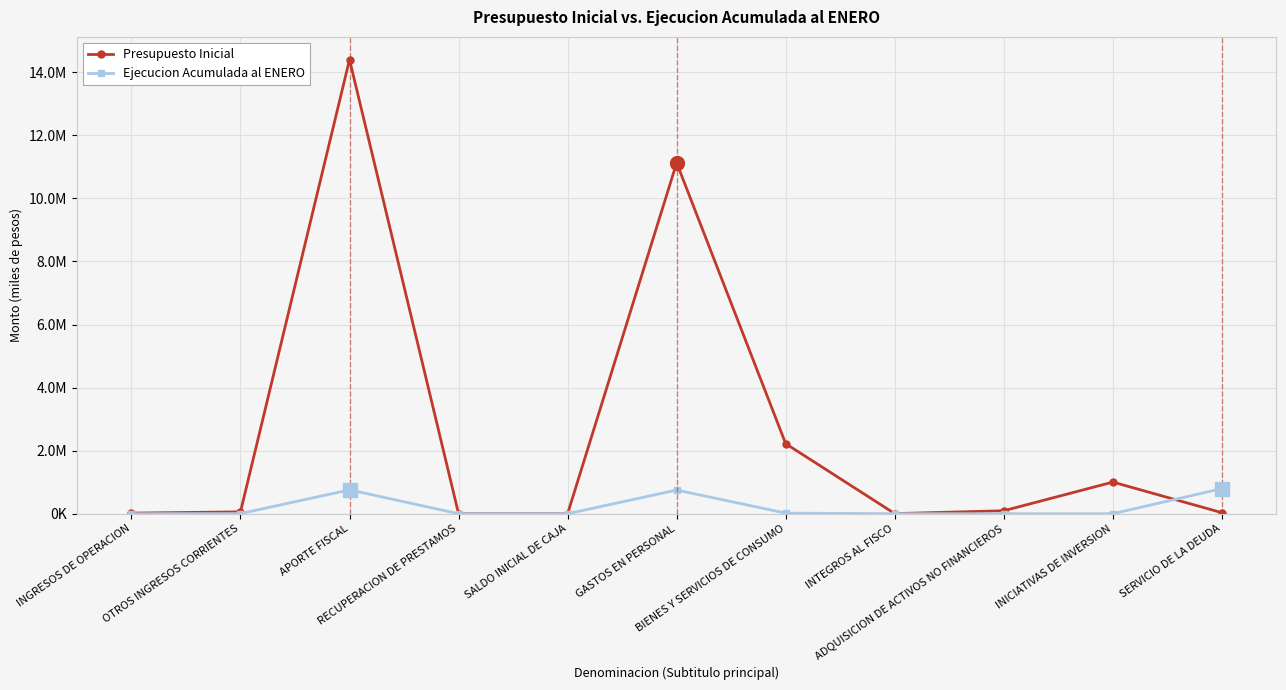

Does the chart have visible grid lines?

Yes